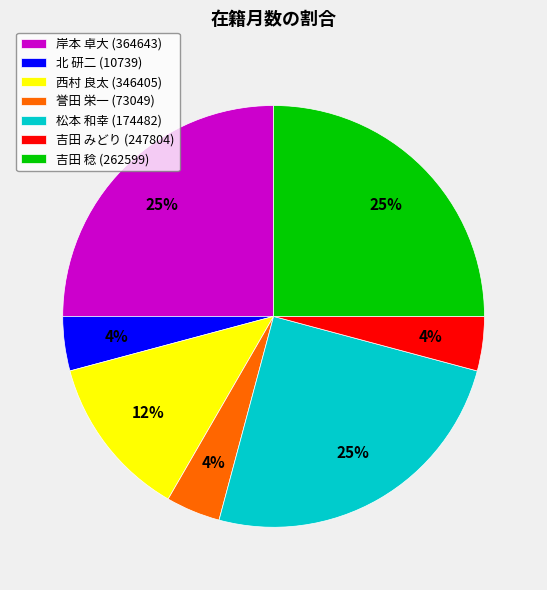

To the nearest percent, what is the average slice percentage?

14%